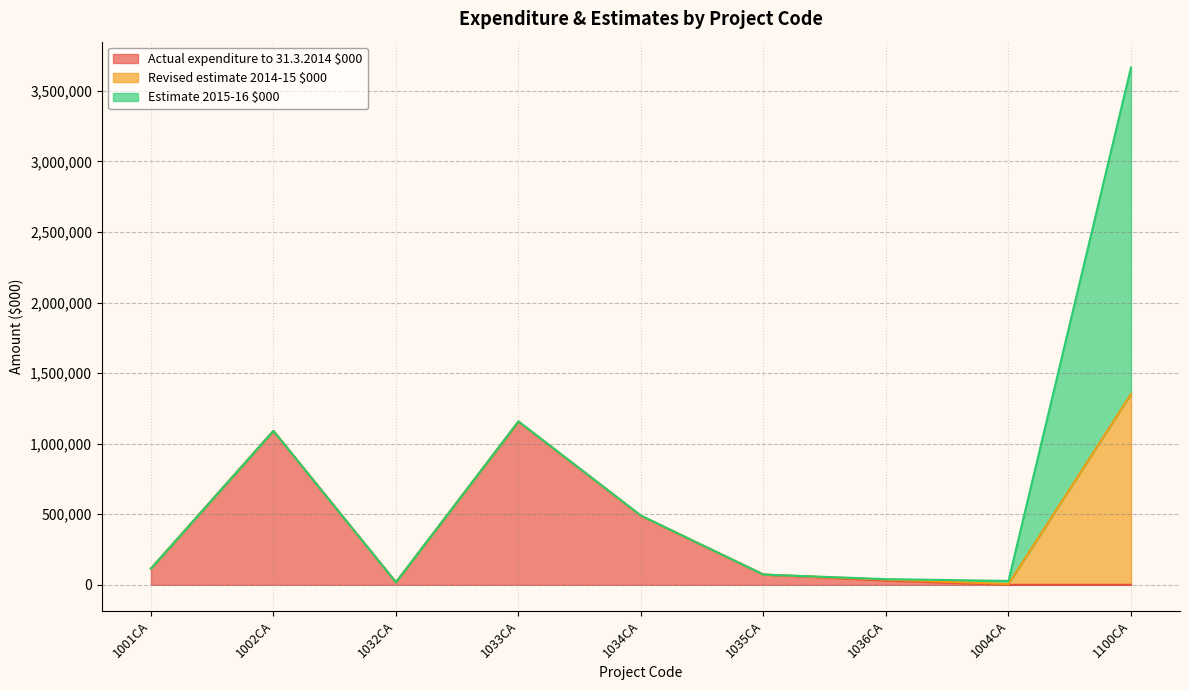

How many times do Actual expenditure to 31.3.2014 $000 and Revised estimate 2014-15 $000 cross each other?

1